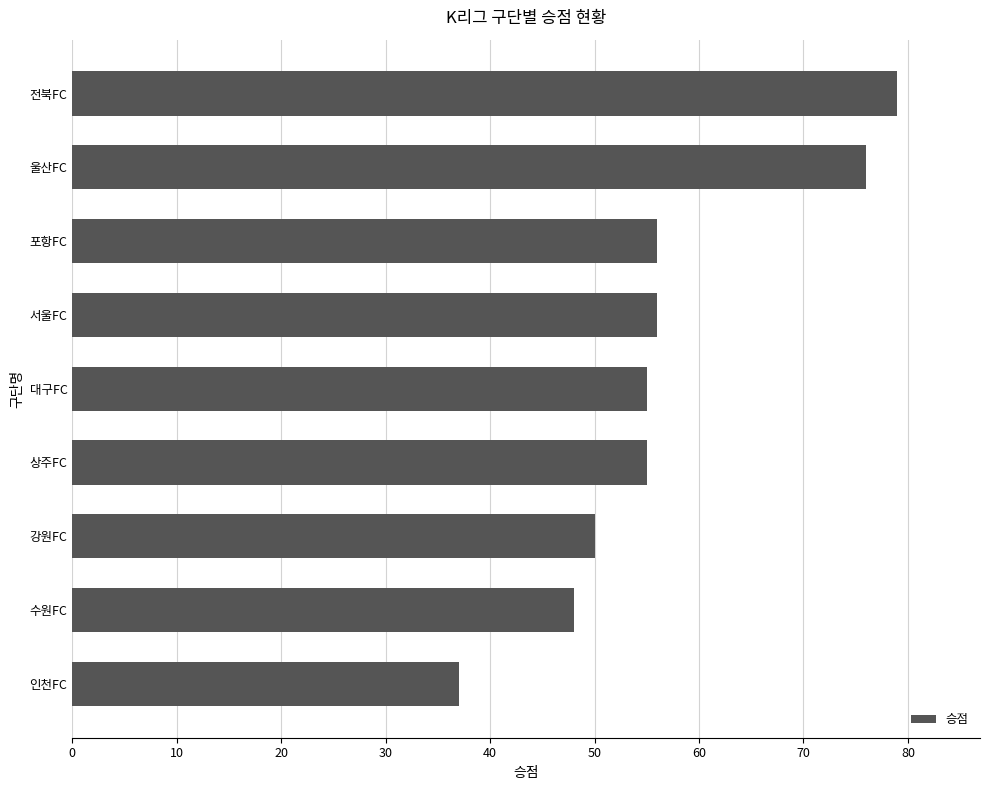

Approximately how many times larger is the value at 포항FC compared to 인천FC?

1.5